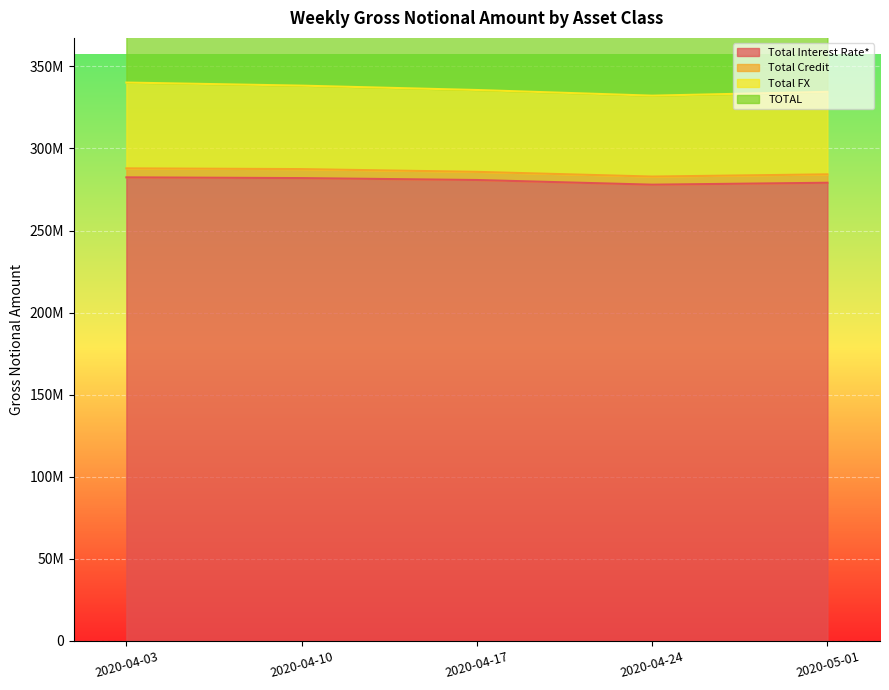

Reading left to right, extract all data points from this chart.

Total Interest Rate*: 2020-04-03=282407450	2020-04-10=281959543	2020-04-17=280798071	2020-04-24=277951313	2020-05-01=279119614
TOTAL: 2020-04-03=680304242	2020-04-10=676553888	2020-04-17=671246566	2020-04-24=664350904	2020-05-01=669004423